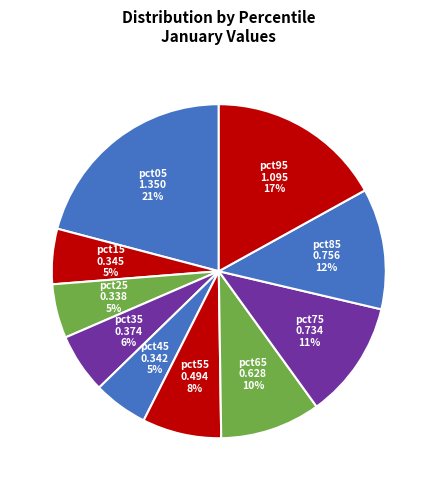

Which slice is the largest?

pct05